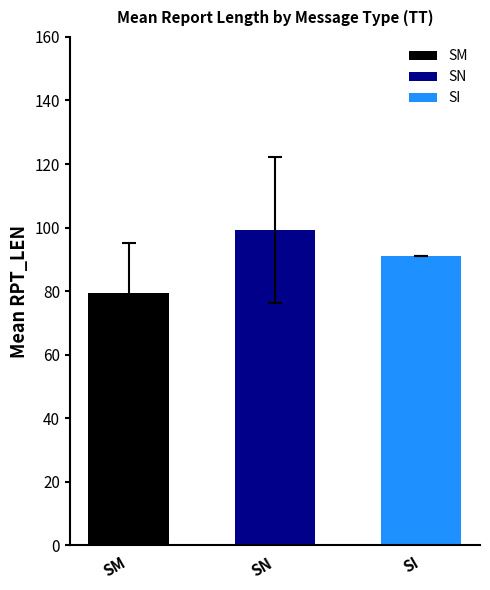

Read the value at 23, to the nearest 10.

100